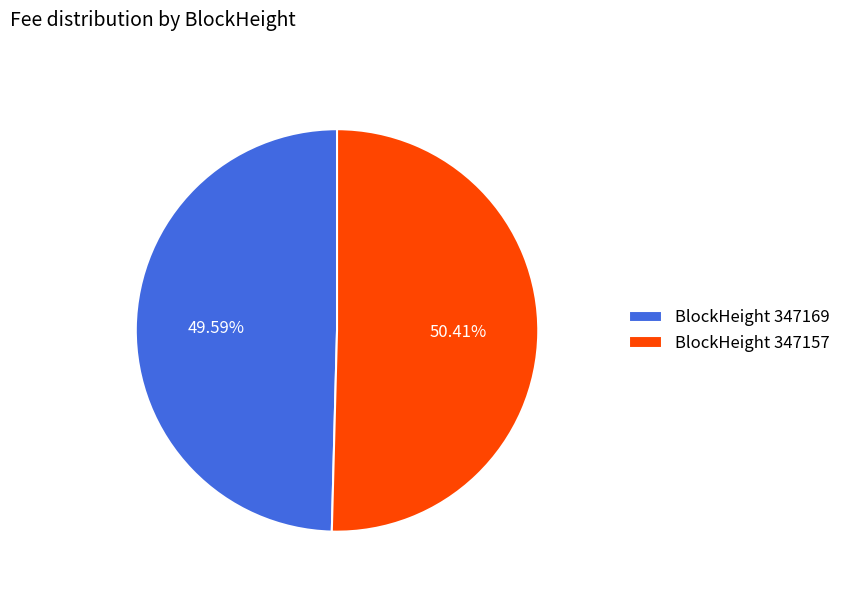

Rank the categories by value from highest to lowest.

BlockHeight 347157, BlockHeight 347169